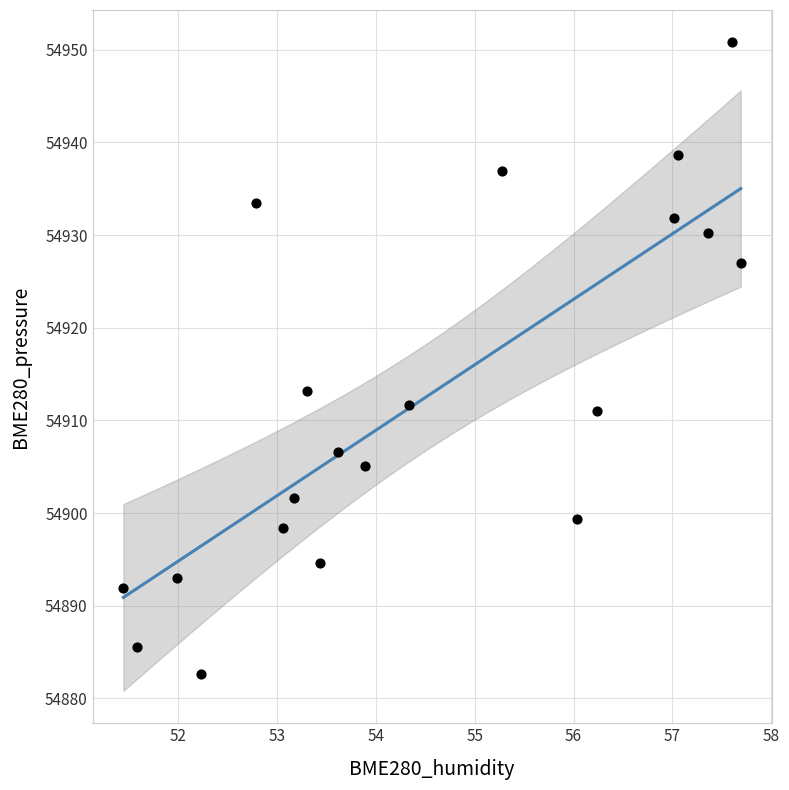

What is the range of X values (max minus min)?

6.2